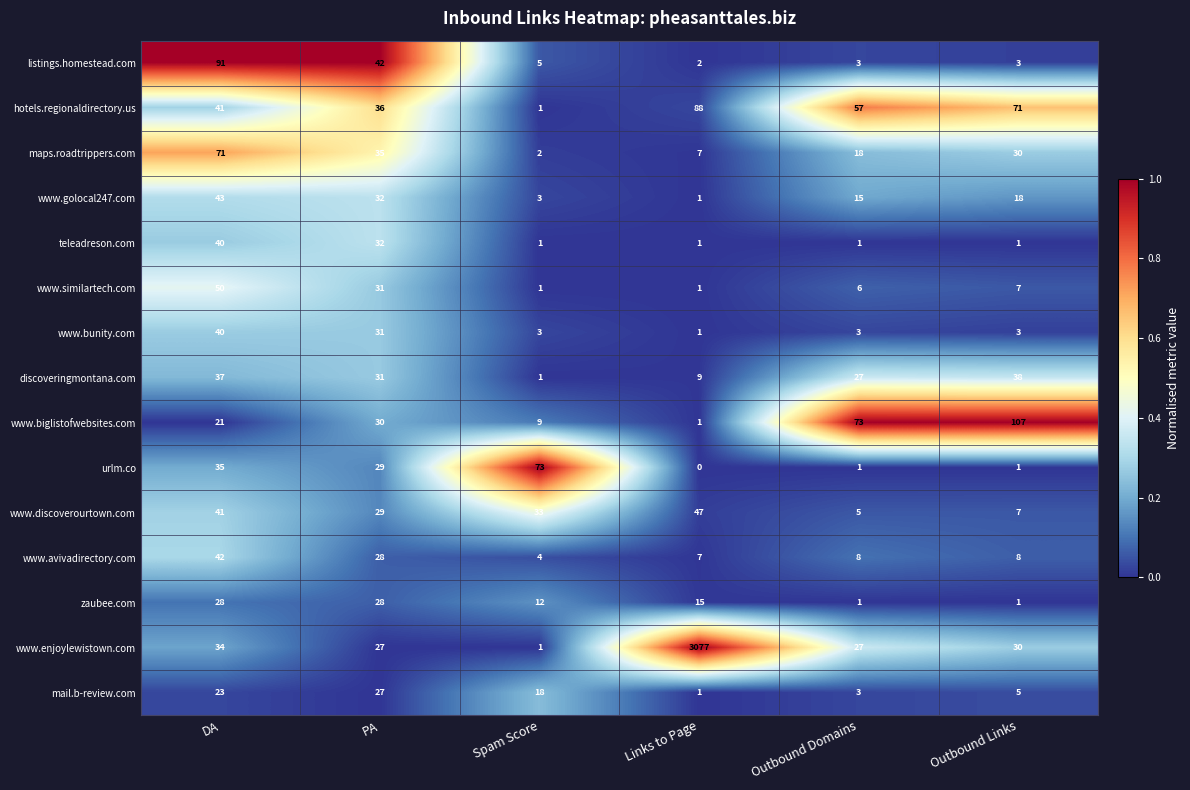

At how many categories does at least one series exceed 0?

6